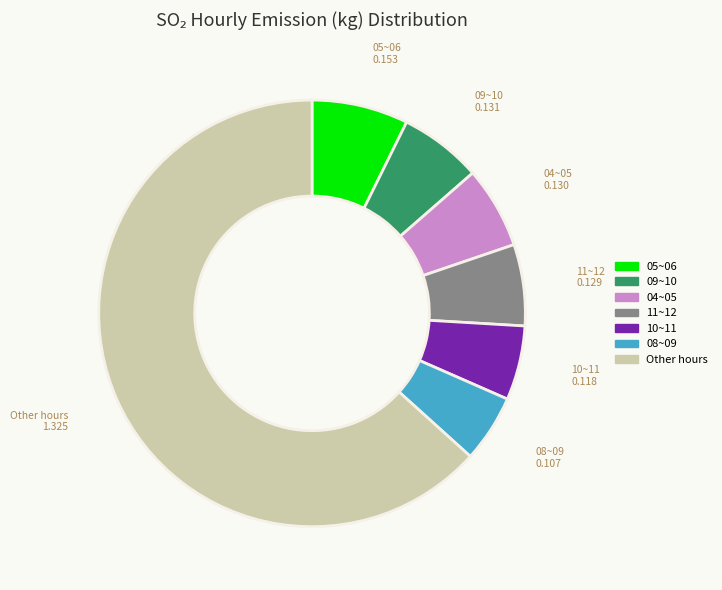

Does any single category account for the majority?

Yes